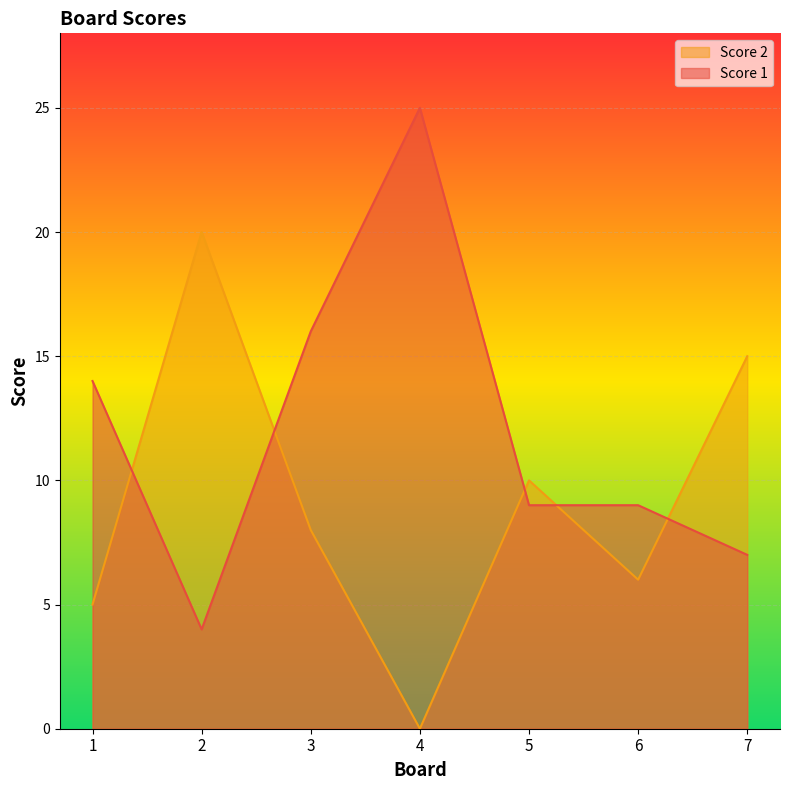

True or false: Score 2 and Score 1 cross at least once.

True